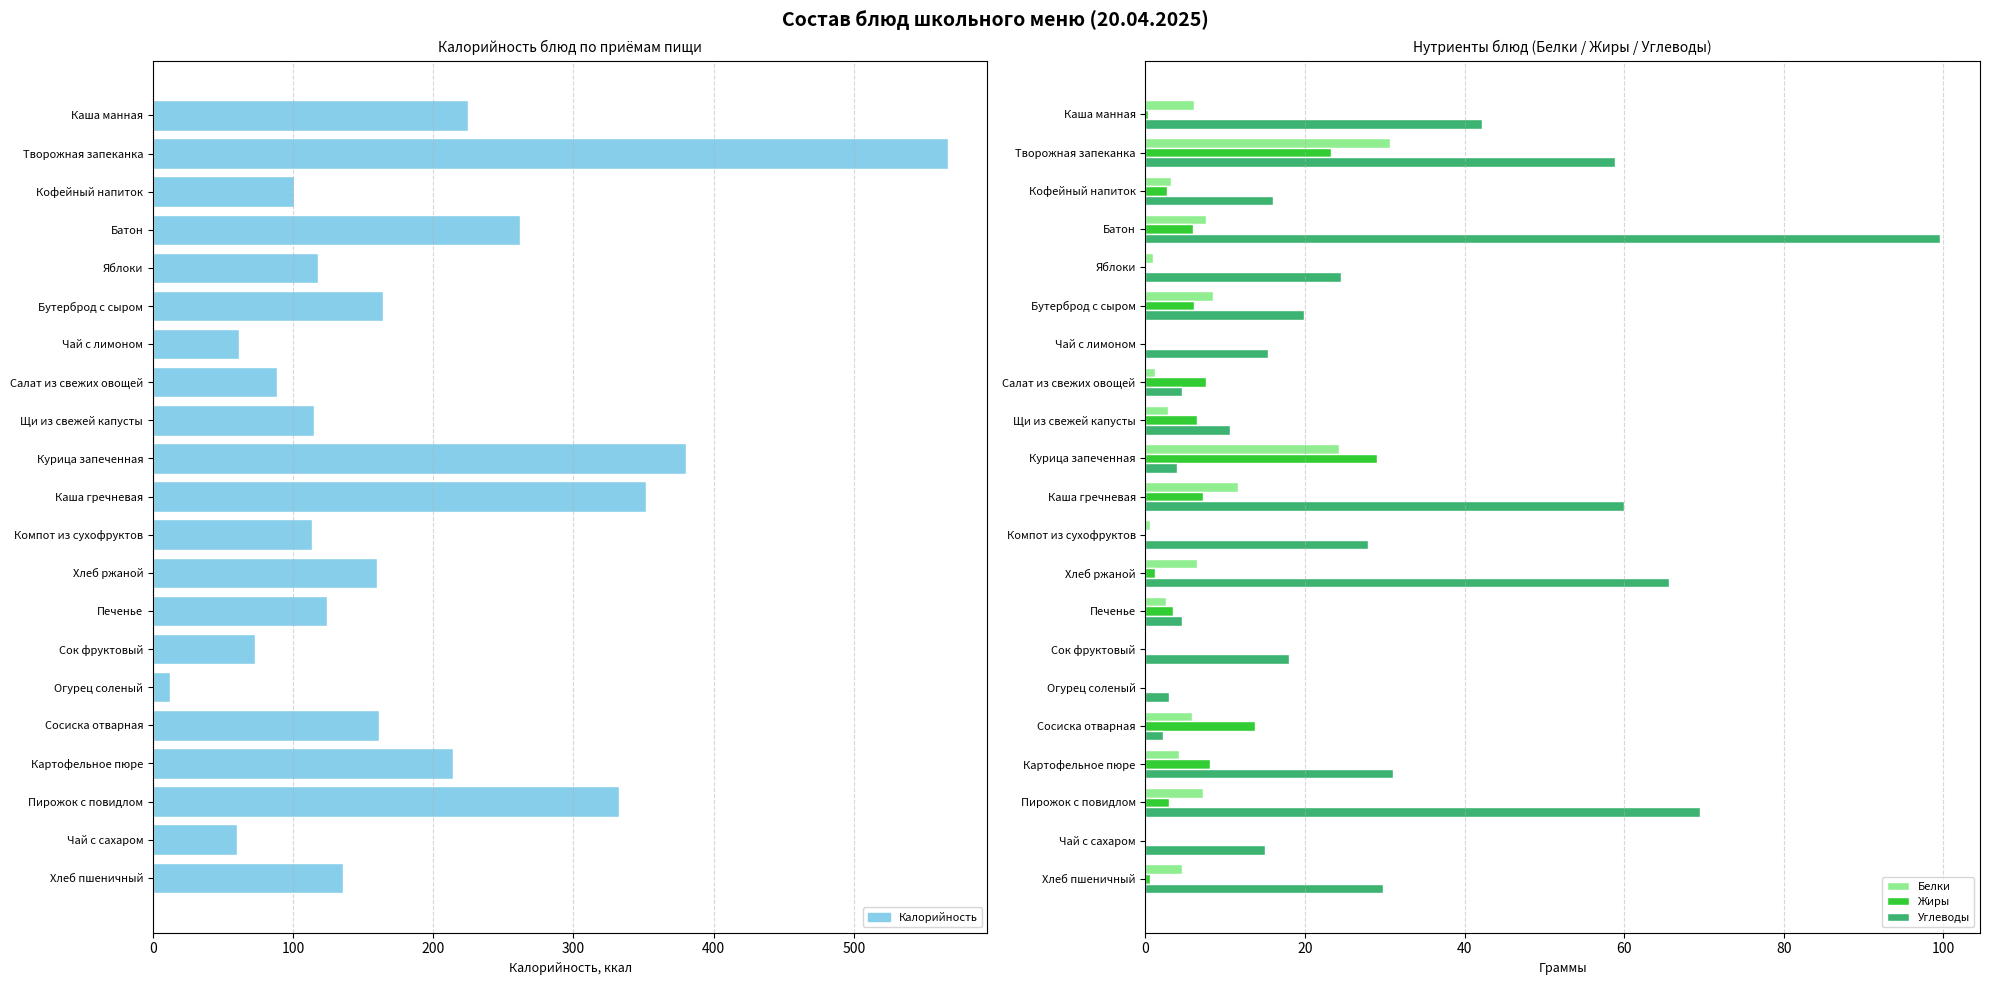

Rank the series by their maximum value, from highest to lowest.

Калорийность, Углеводы, Белки, Жиры